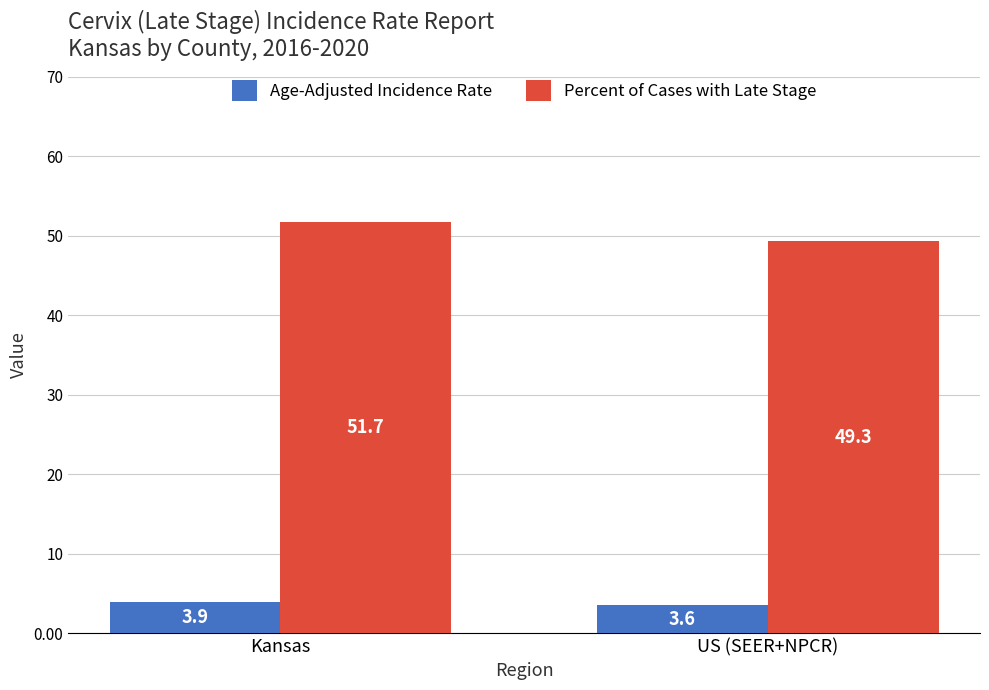

What is the label of the 2nd bar from the right?

Kansas